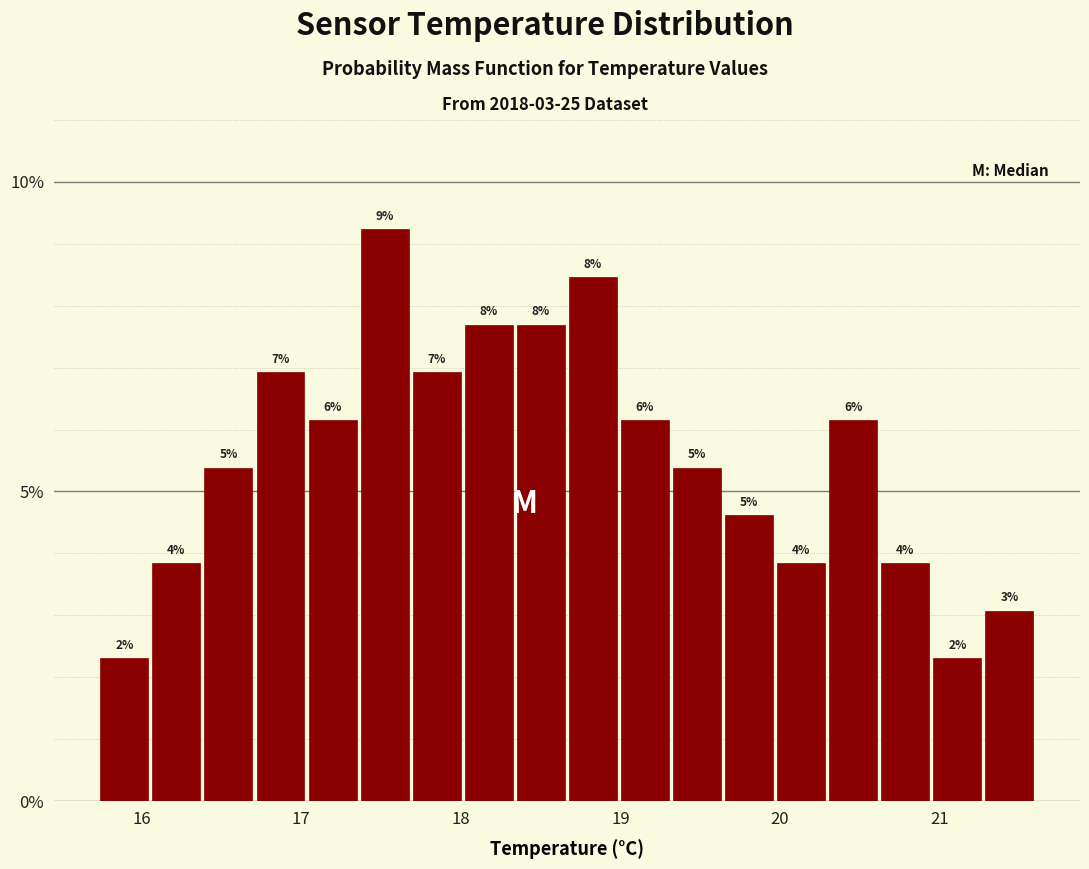

Around what value on the x-axis is the tallest bar? Give the approximate position of its centre, as read against the axis.

17.5